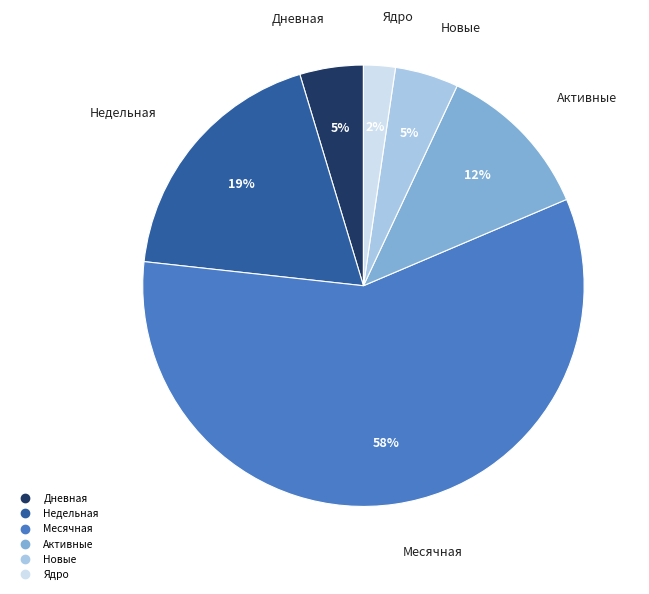

To the nearest percent, what is the average slice percentage?

17%